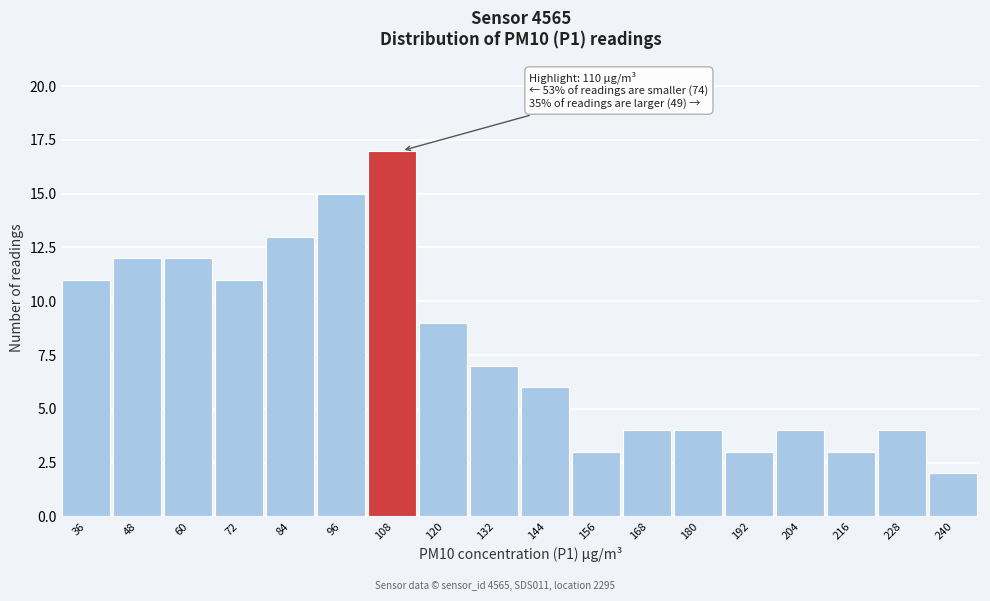

Reading left to right, what are all the values shown in this chart?

36=11	48=12	60=12	72=11	84=13	96=15	108=17	120=9	132=7	144=6	156=3	168=4	180=4	192=3	204=4	216=3	228=4	240=2